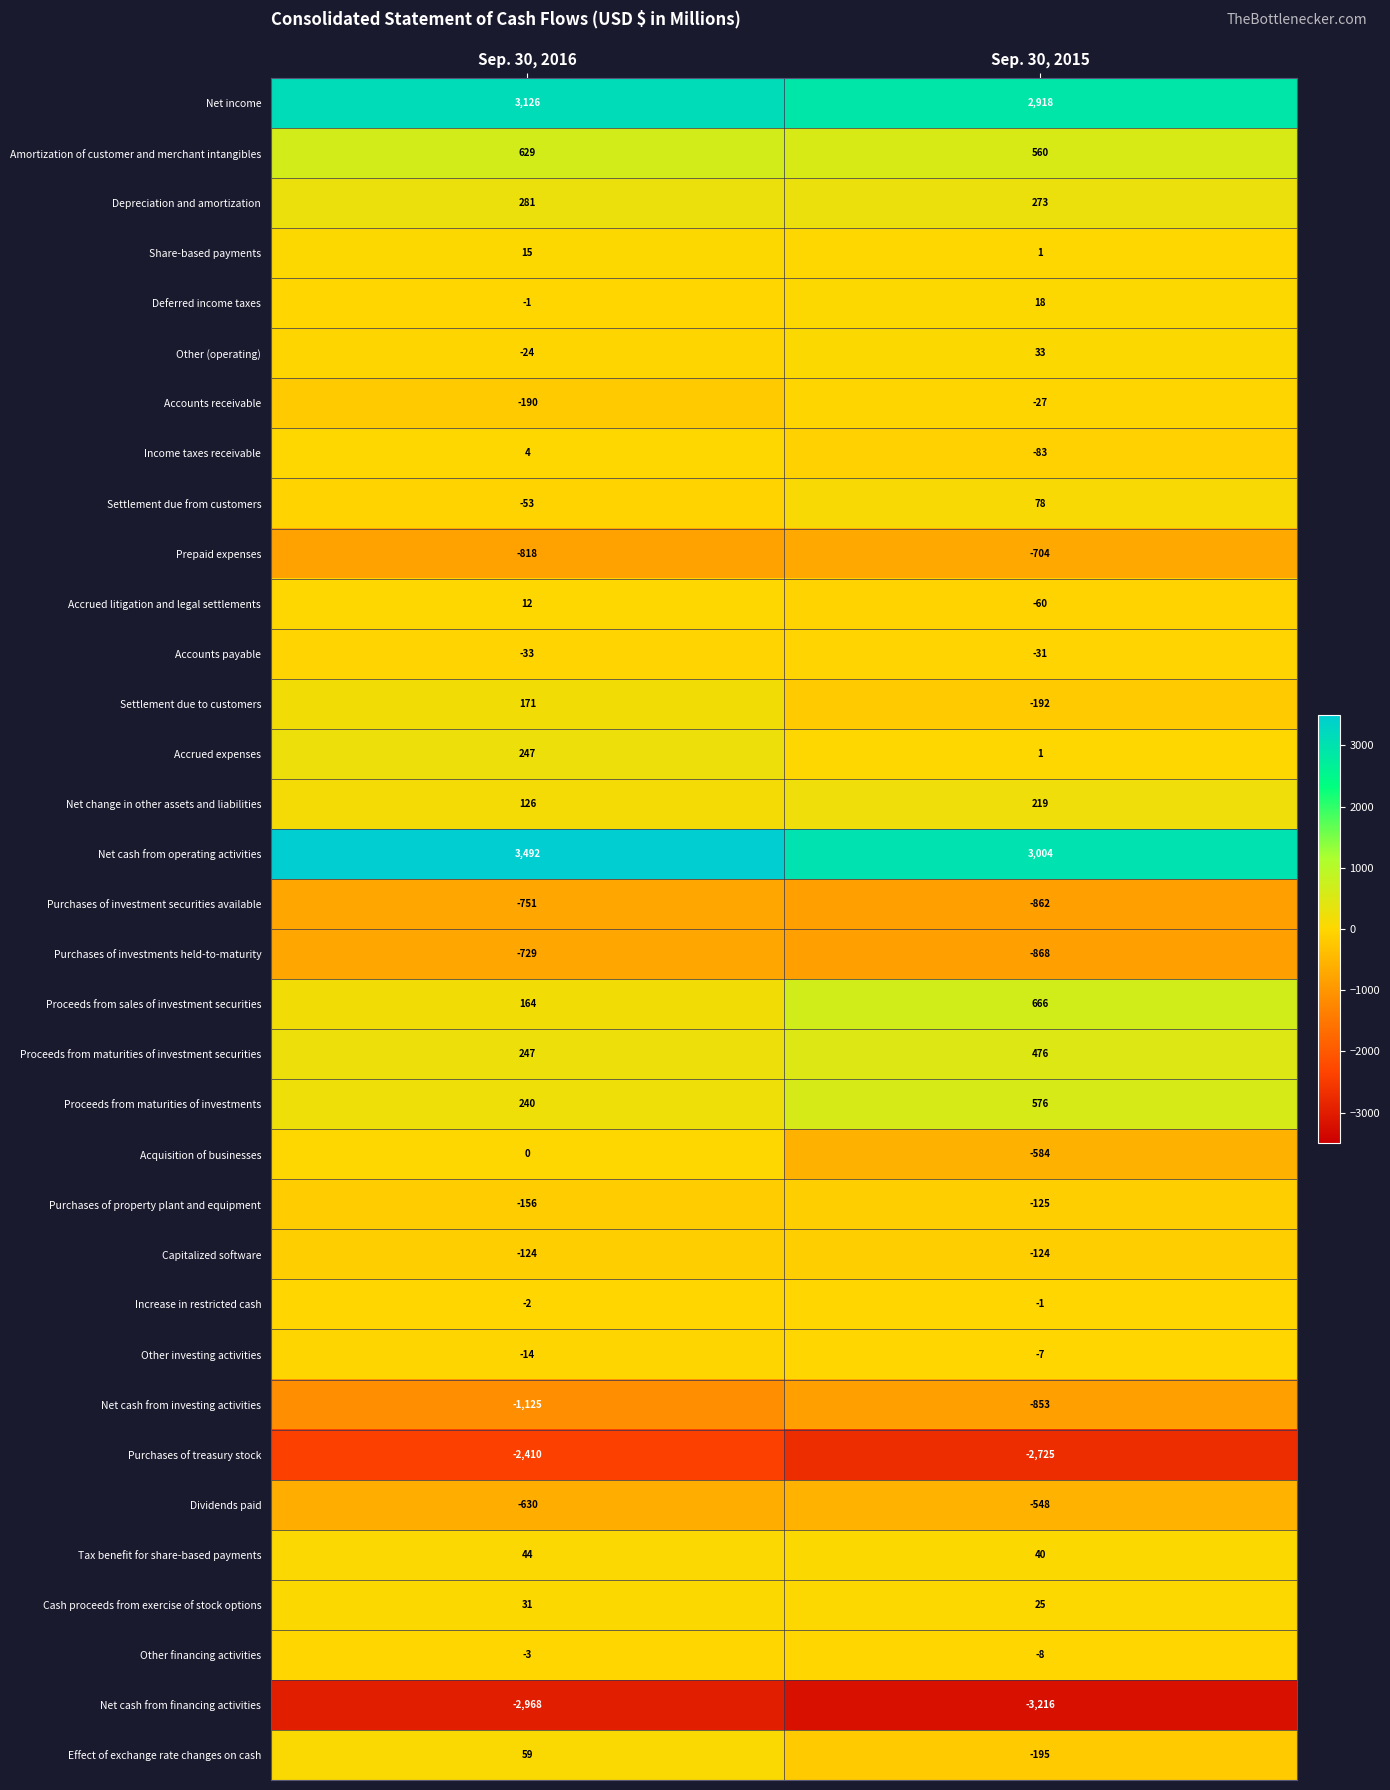

At how many categories does at least one series exceed 479?

2